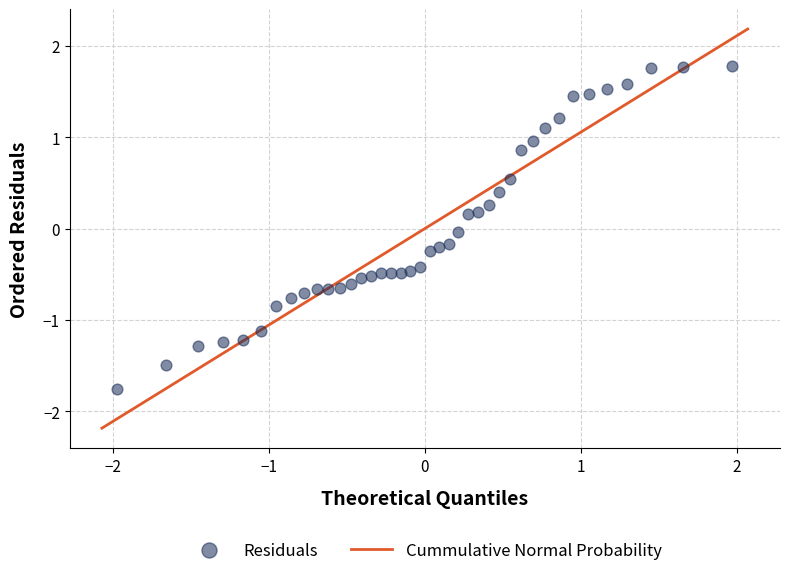

What is the range of X values (max minus min)?

3.9